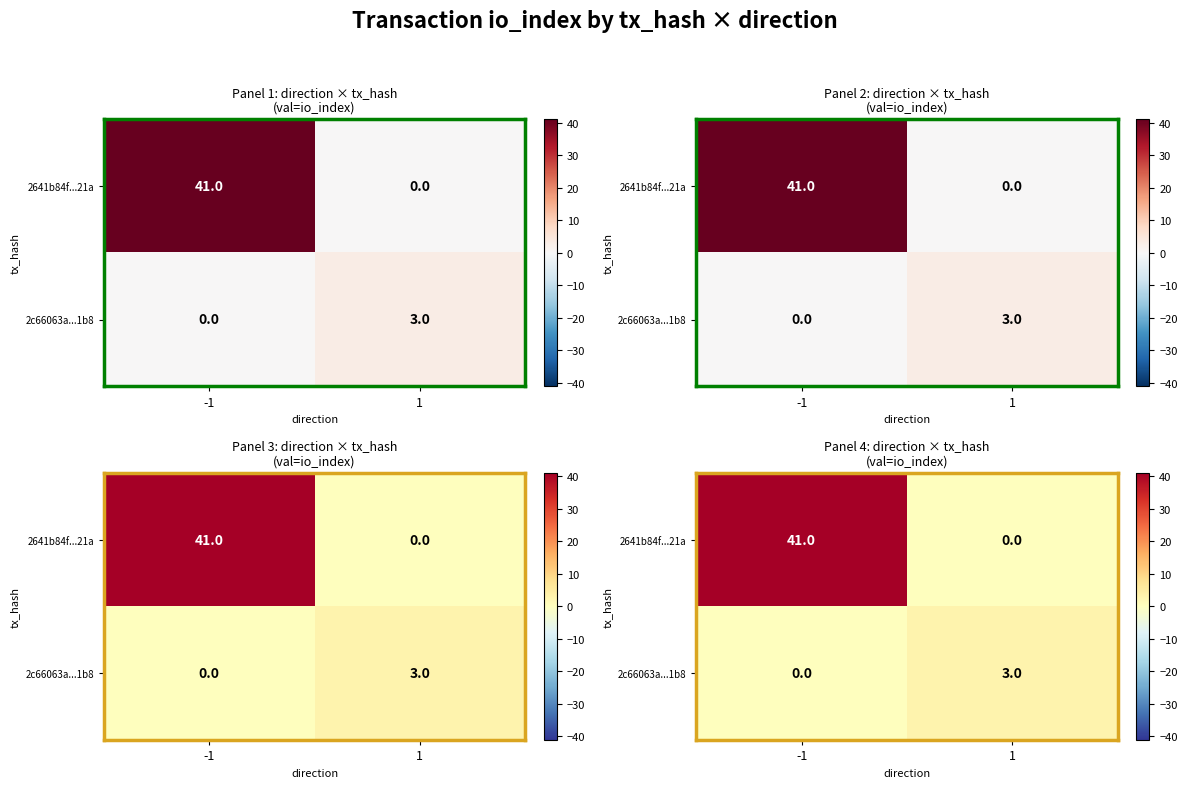

How many series are shown in this chart?

2